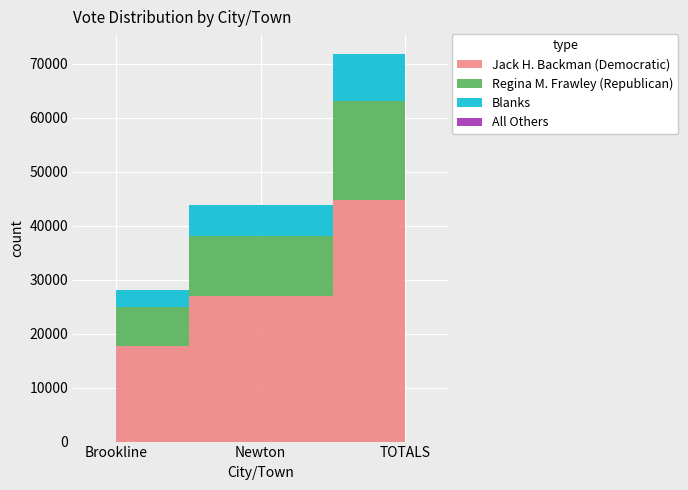

Which has a higher value, TOTALS or Newton?

TOTALS